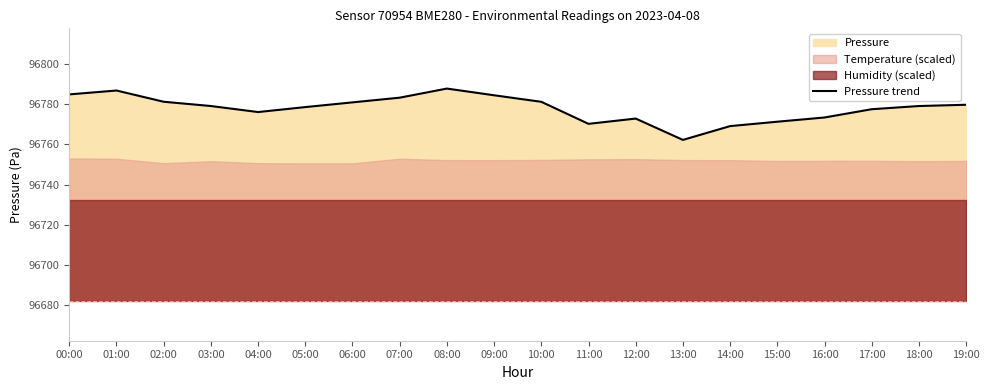

What is the sum of the values at 02:00 and 19:00?

193560.9